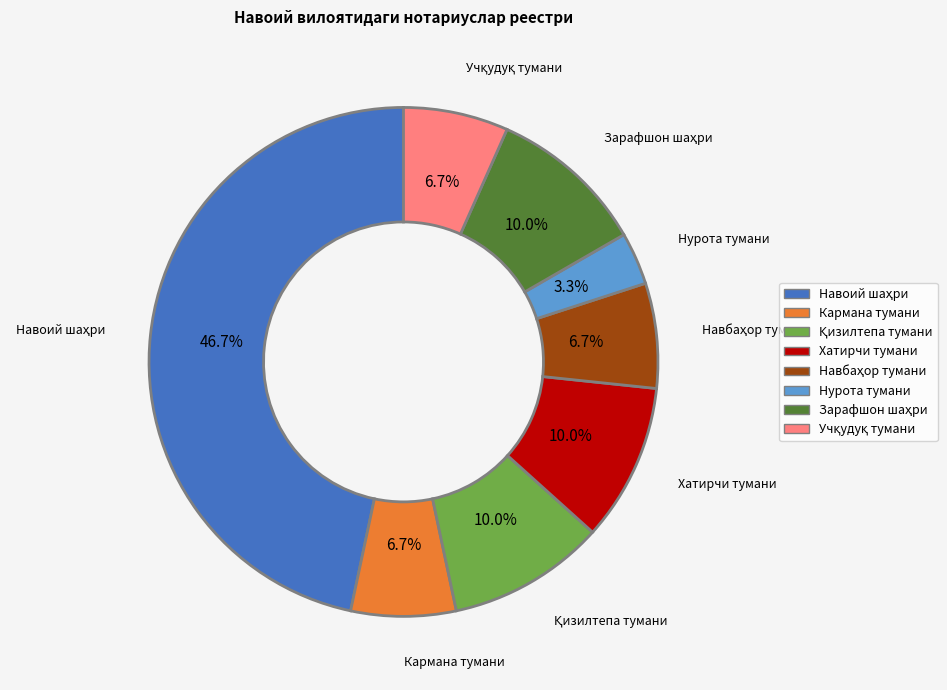

The Нурота тумани slice represents 18% of the pie. True or false?

False